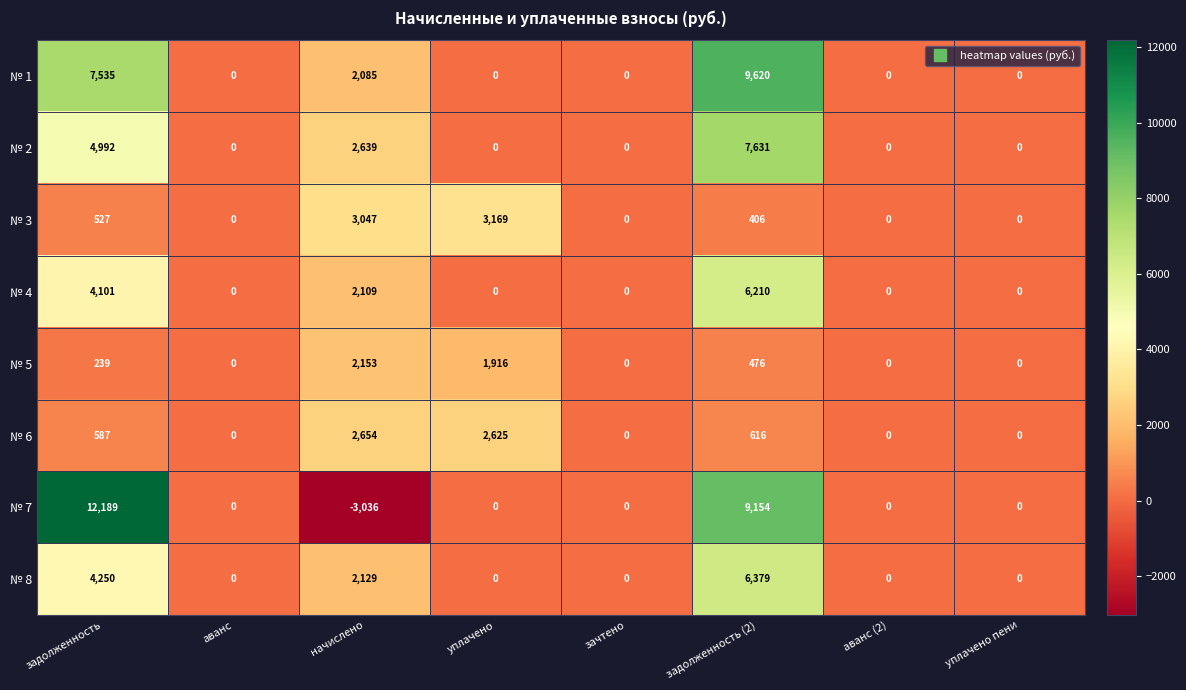

At which label does № 5 reach its peak?

начислено